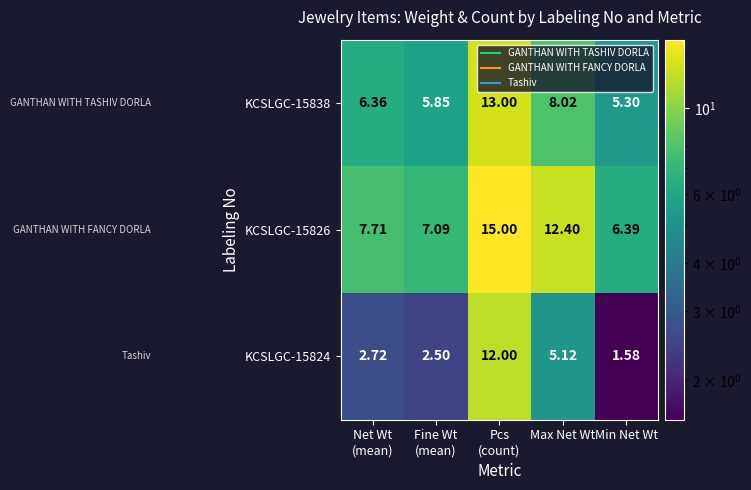

Where is KCSLGC-15838 nearest to the value 9?

Max Net Wt